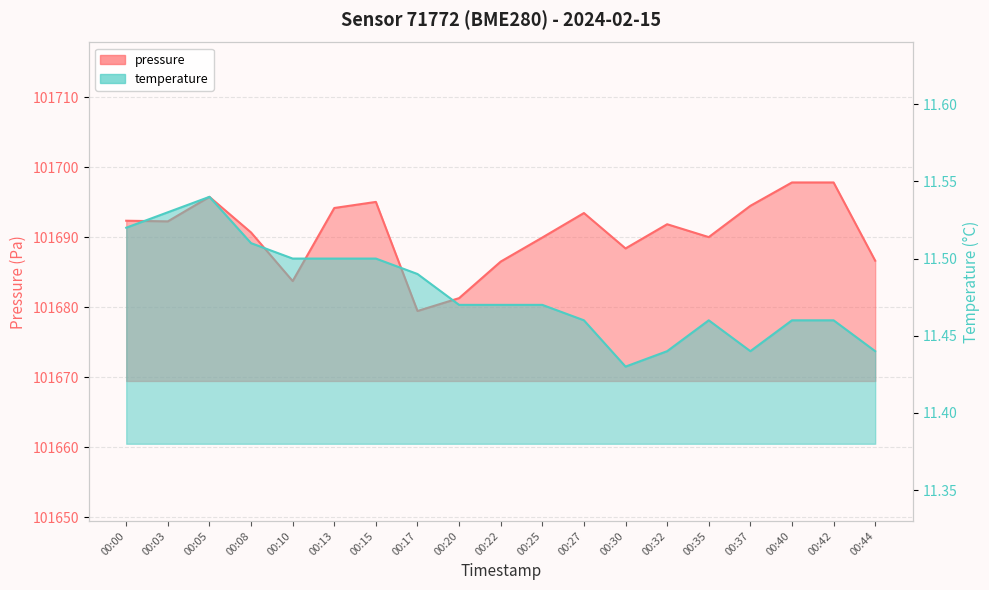

The value of pressure at 00:30 is 101688.4. True or false?

True